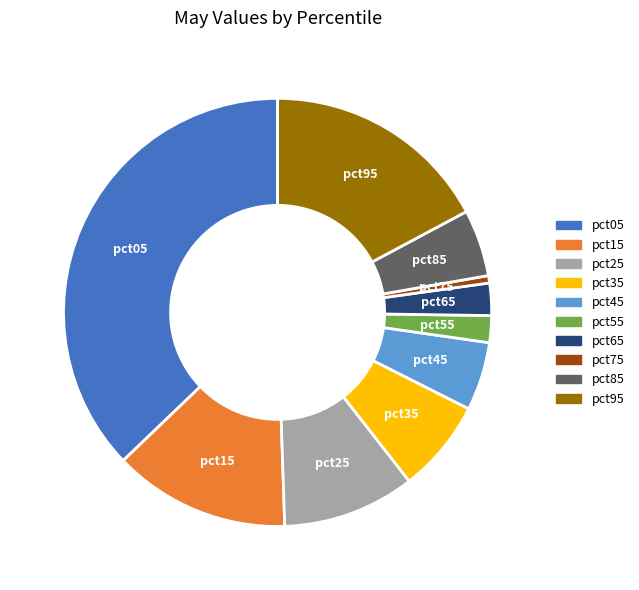

Which category has the biggest portion of the pie?

pct05